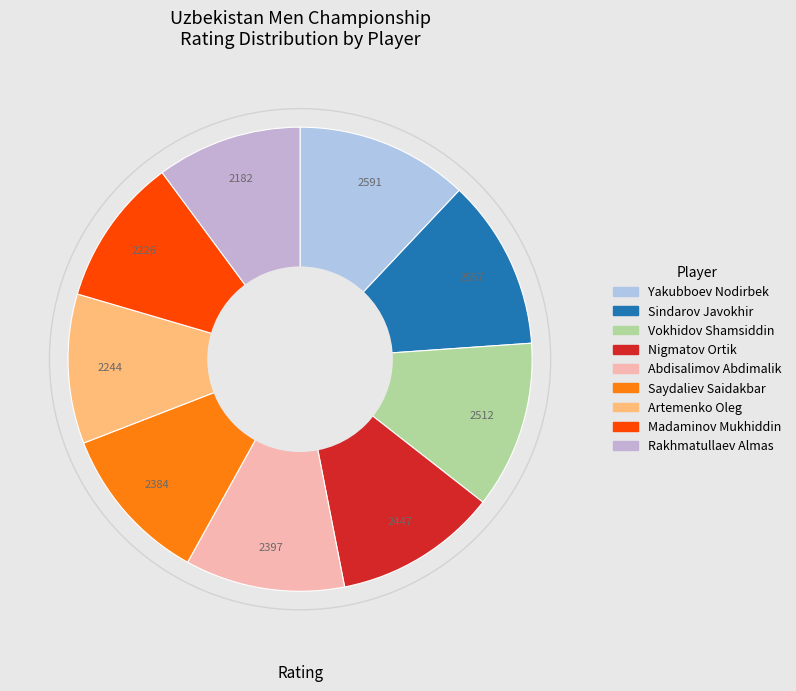

Does Sindarov Javokhir account for over 50% of the chart?

No